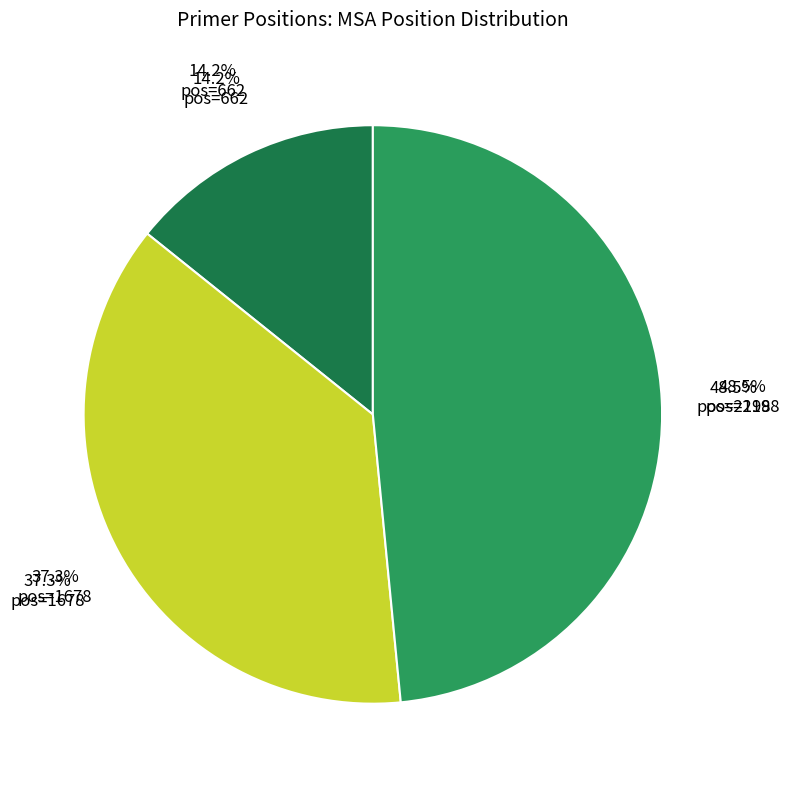

Rank the categories by value from lowest to highest.

662, 1678, 2198